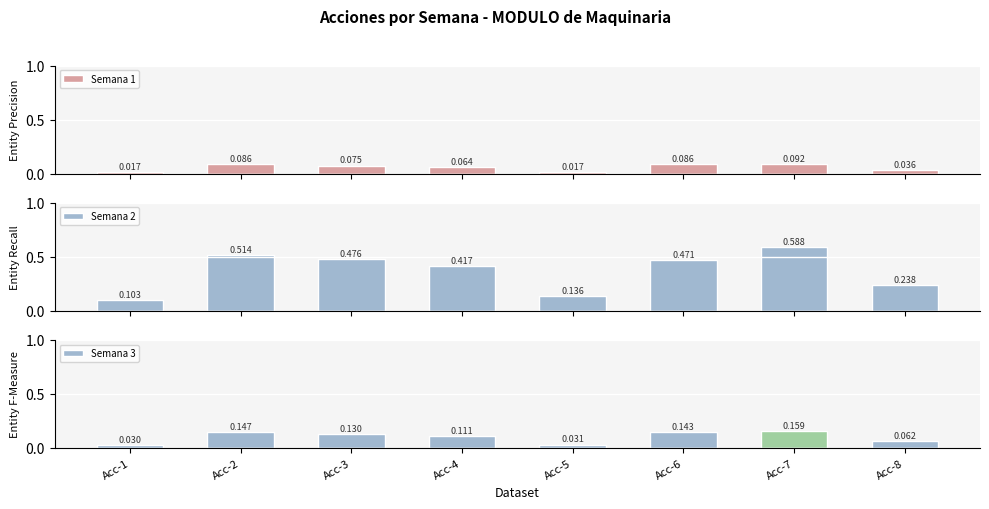

What is the maximum value for Semana 3?

0.2